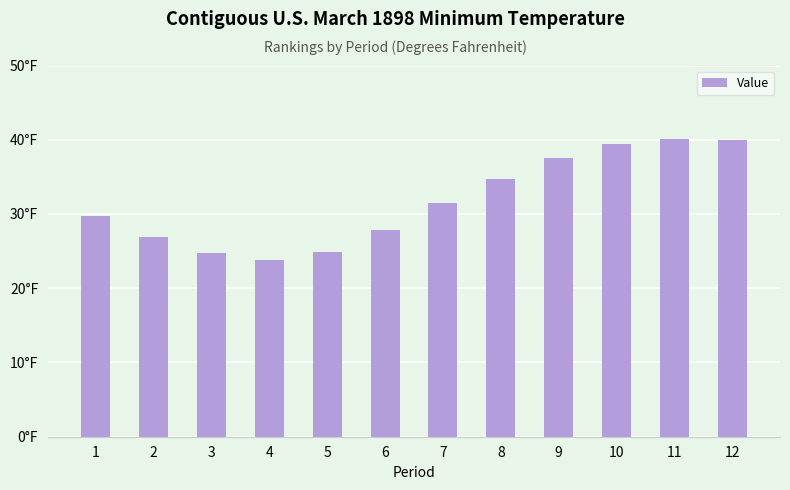

Approximately how many times larger is the value at 11 compared to 1?

1.3